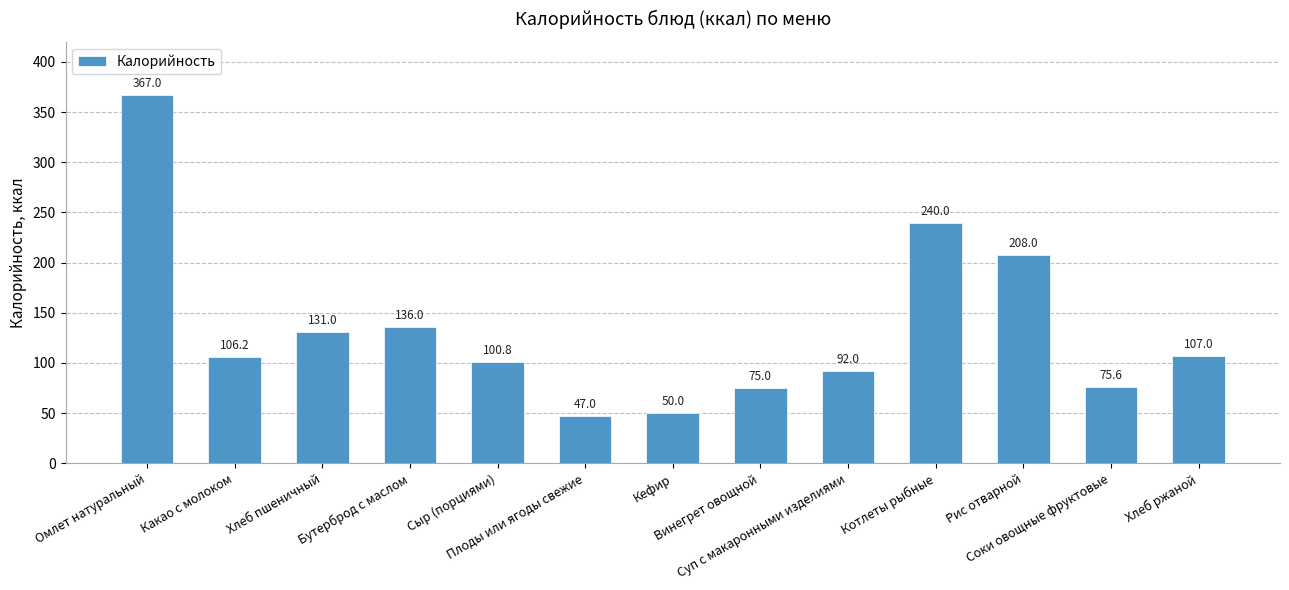

True or false: the data shows 19.5 at Плоды или ягоды свежие.

False